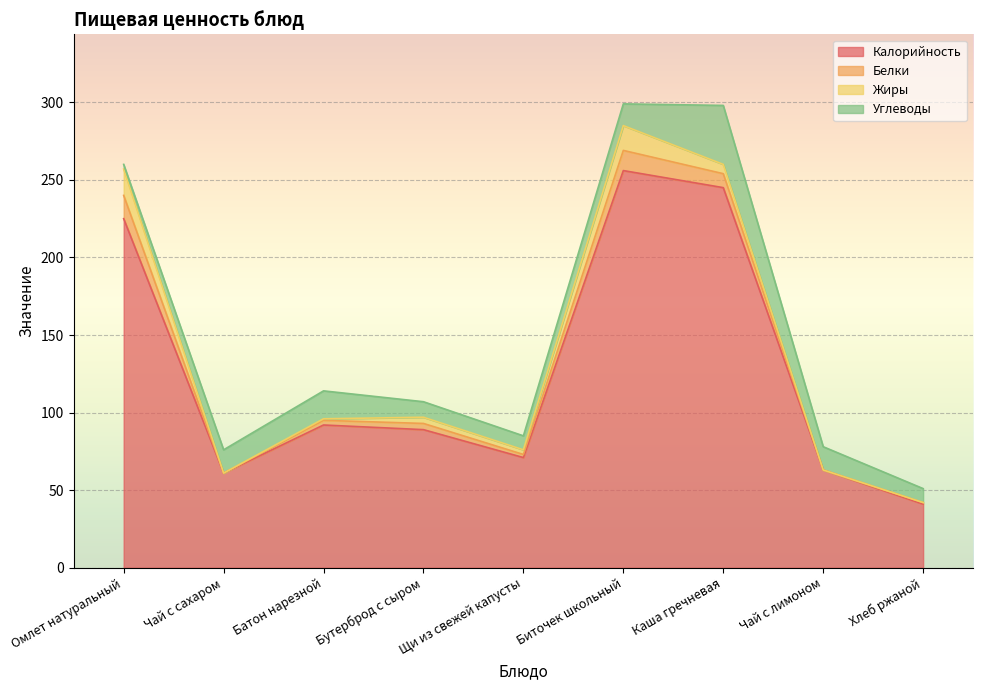

How many interior local peaks does the Жиры series have?

2